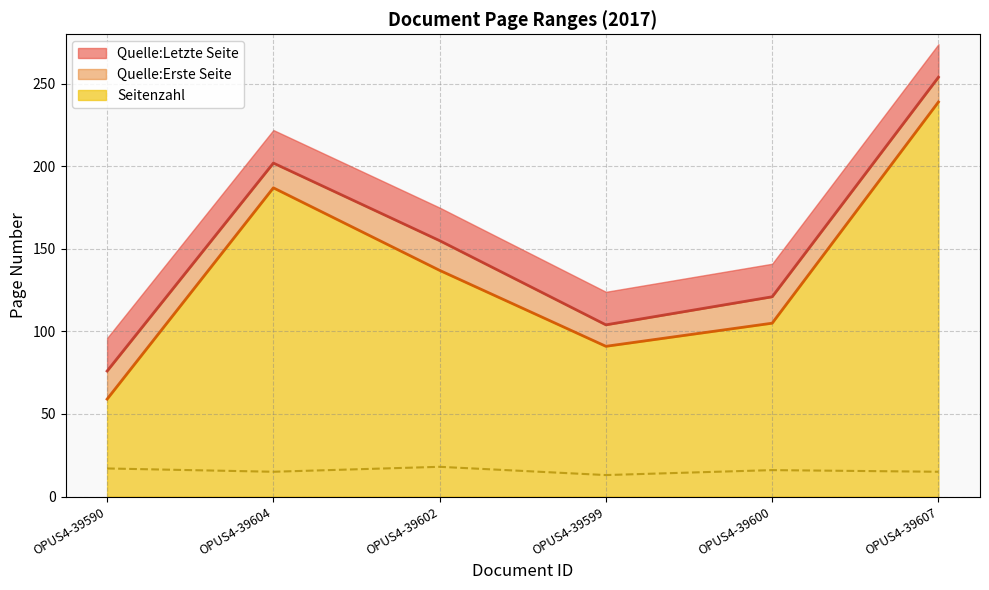

Reading right to left, what are all the values shown in this chart?

Quelle:Erste Seite: 239	105	91	137	187	59
Quelle:Letzte Seite: 254	121	104	155	202	76
Seitenzahl: 15	16	13	18	15	17